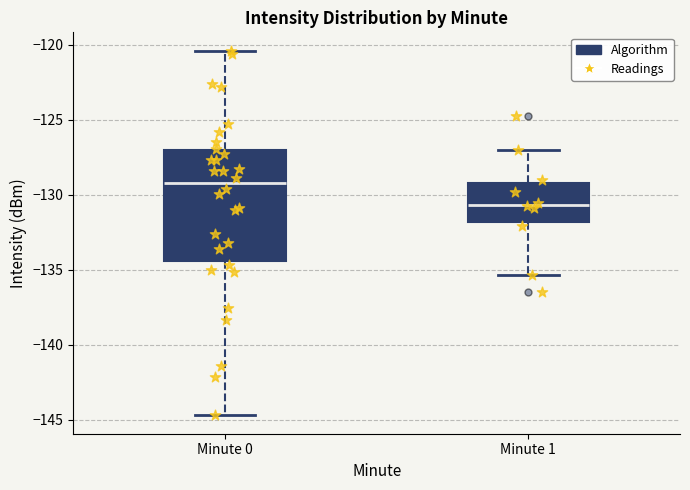

Comparing the boxes themselves (not the whiskers), which one is the tallest?

Minute 0